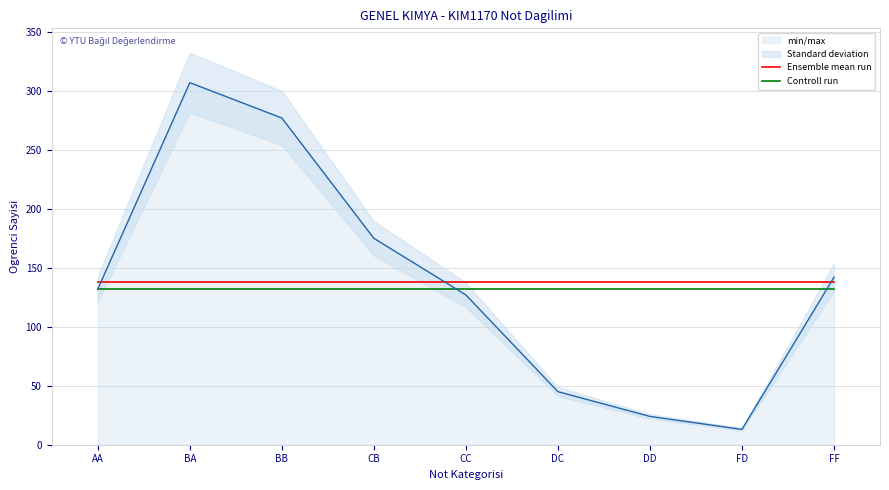

The value of Ensemble mean run at DD is 184. True or false?

False